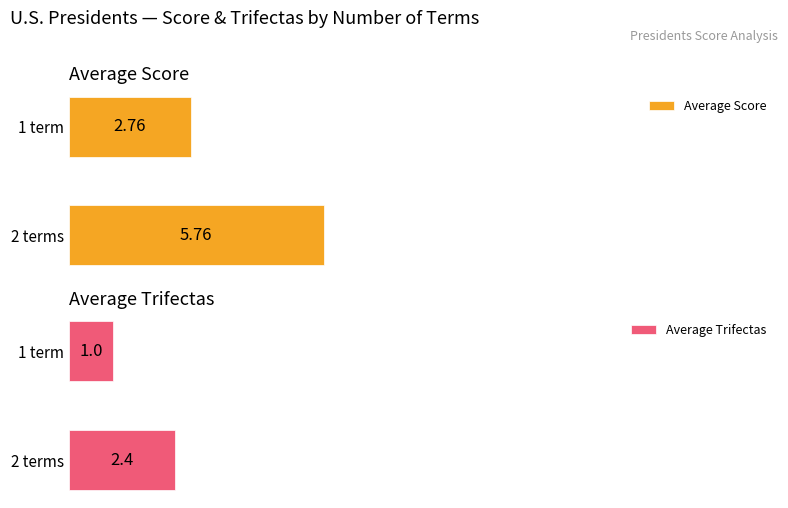

What is the difference between the Average Trifectas values at 0 and 1?

1.4